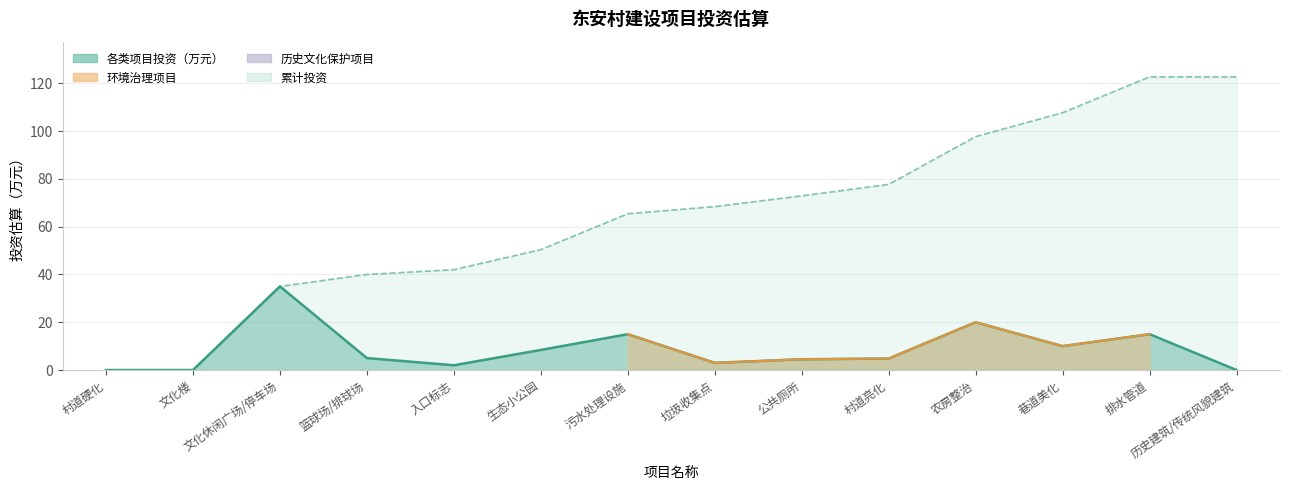

What is the value of the 6th point from the left?

8.4